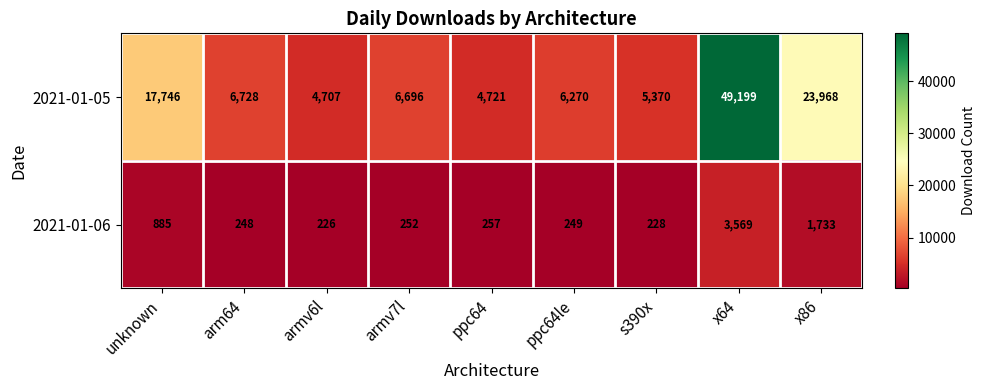

Rank the series at x64 from lowest to highest value.

2021-01-06, 2021-01-05